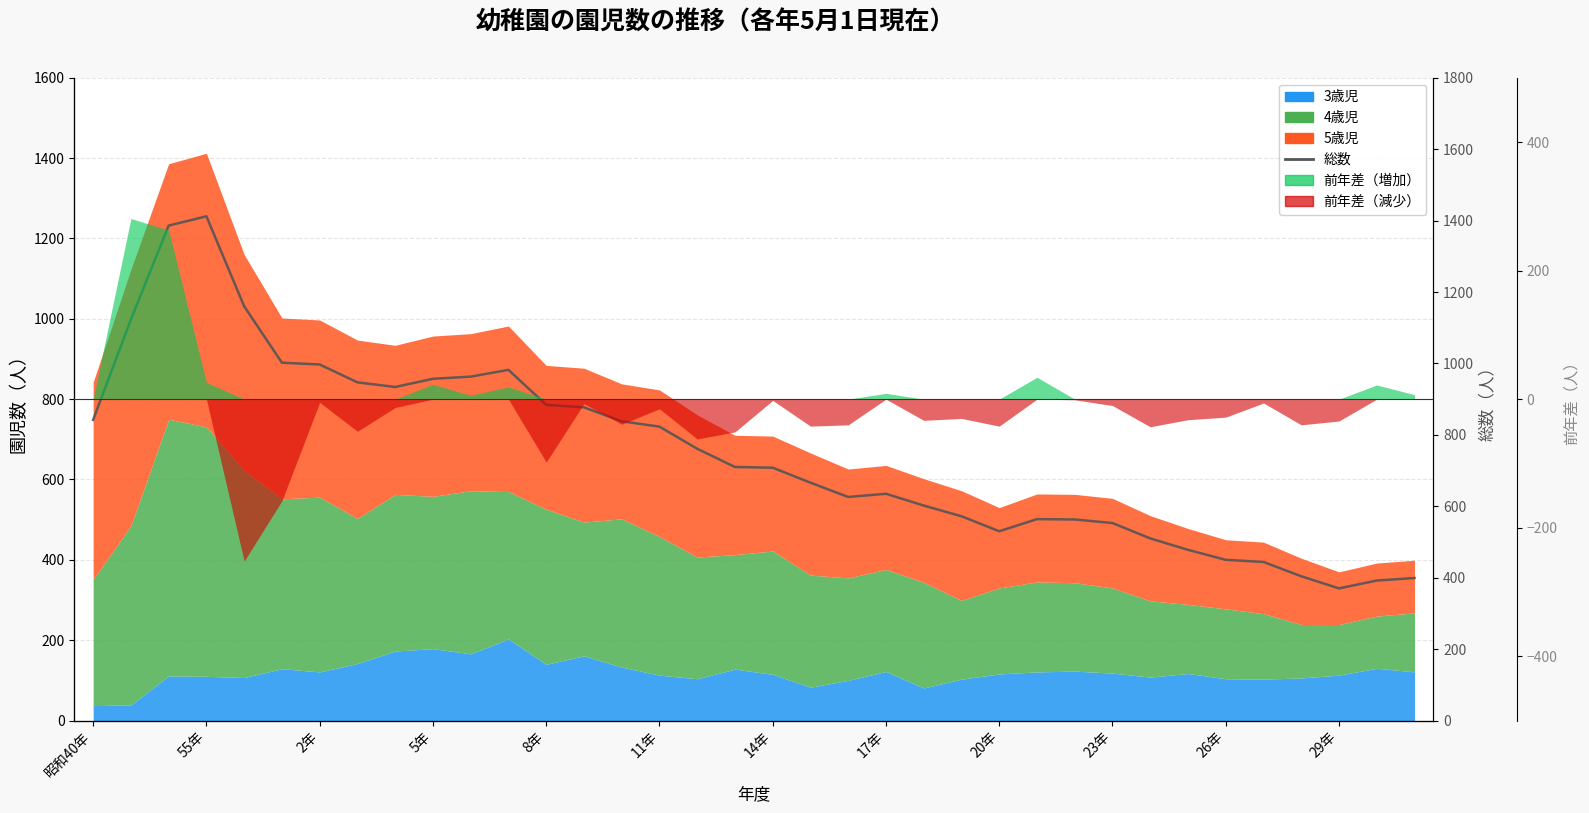

True or false: the data shows 1292 at 8年.

False